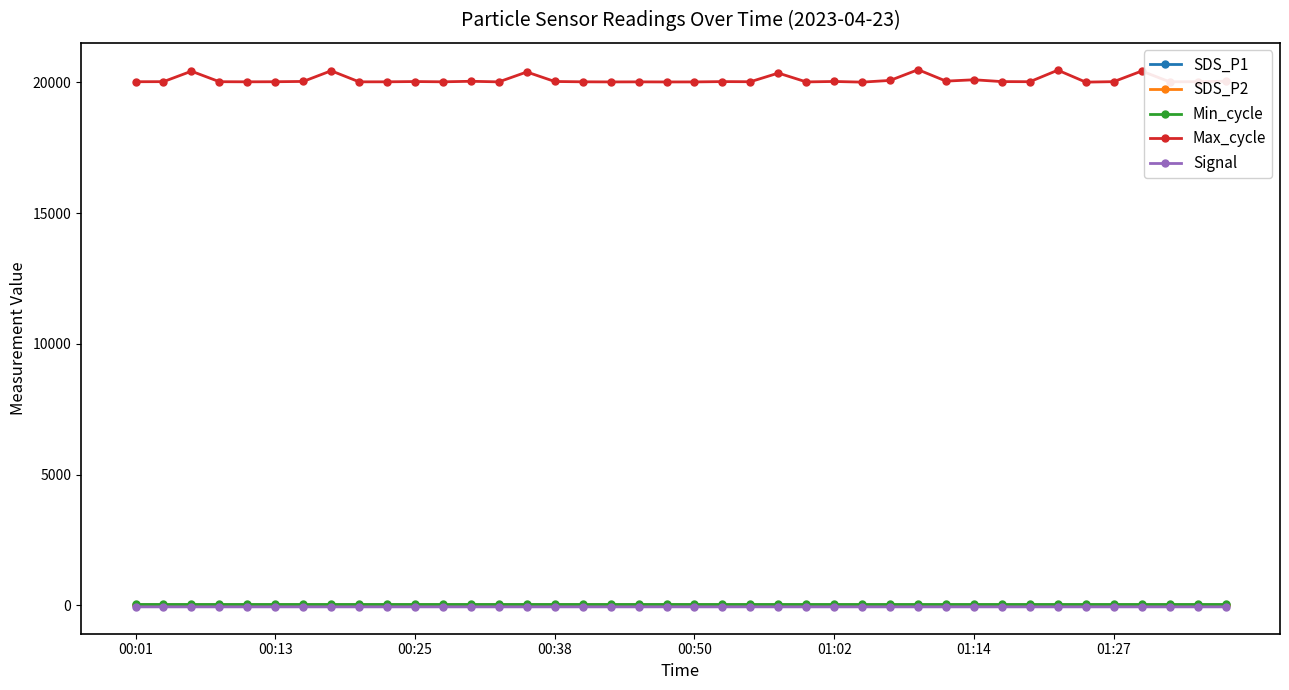

How many categories are shown in the chart?

40